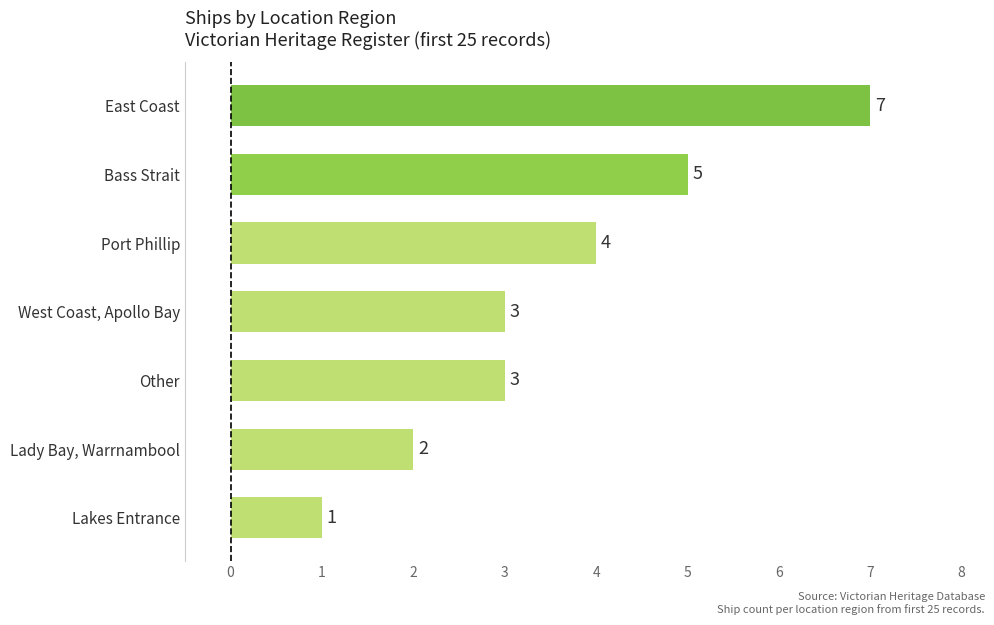

Reading bottom to top, transcribe all the data shown in this chart.

Lakes Entrance=1	Lady Bay, Warrnambool=2	Other=3	West Coast, Apollo Bay=3	Port Phillip=4	Bass Strait=5	East Coast=7